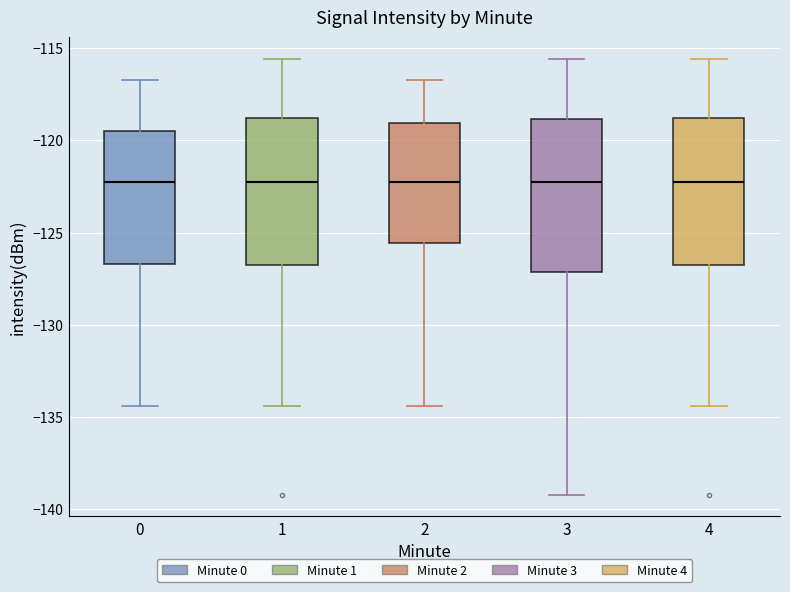

Reading left to right, read every box against the y-axis: the position of its median line, the range the box covers, and the ends of its whiskers. The values are not printed on the chart, so give them approximately, as read against the axis.

0: median -122.5, box -126.5 to -119.5, whiskers -134.5 to -116.5
1: median -122.5, box -126.5 to -119.0, whiskers -134.5 to -115.5
2: median -122.5, box -125.5 to -119.0, whiskers -134.5 to -116.5
3: median -122.5, box -127.0 to -119.0, whiskers -139.0 to -115.5
4: median -122.5, box -126.5 to -119.0, whiskers -134.5 to -115.5